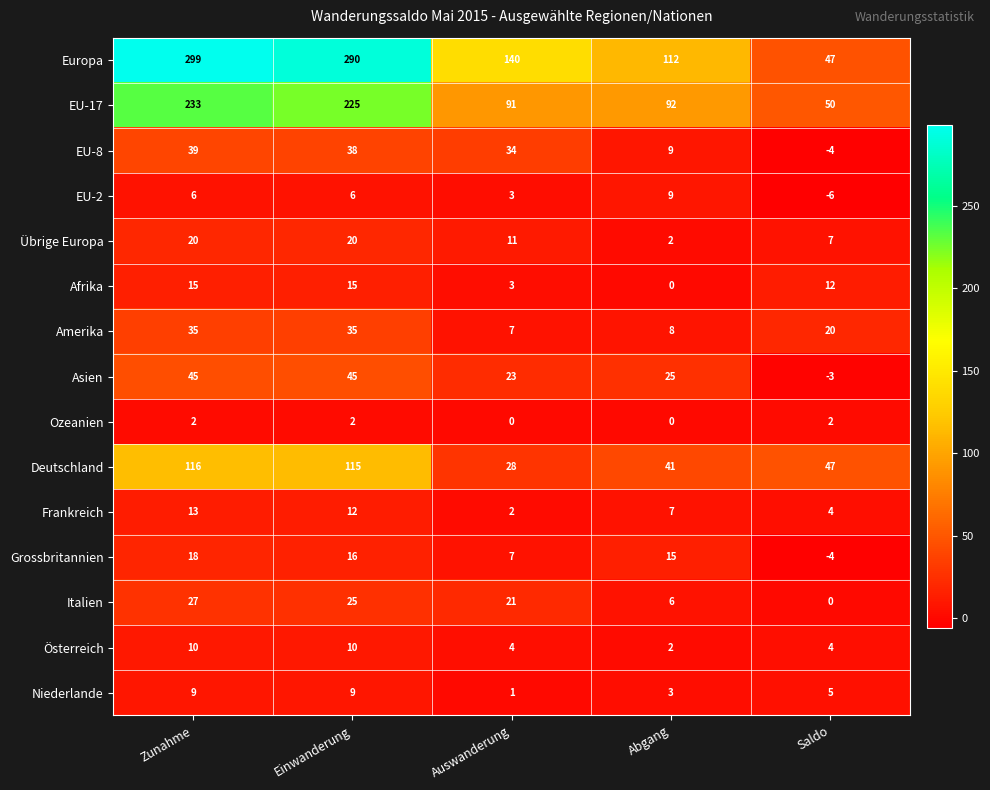

At which category does the chart reach its minimum across all series?

Saldo